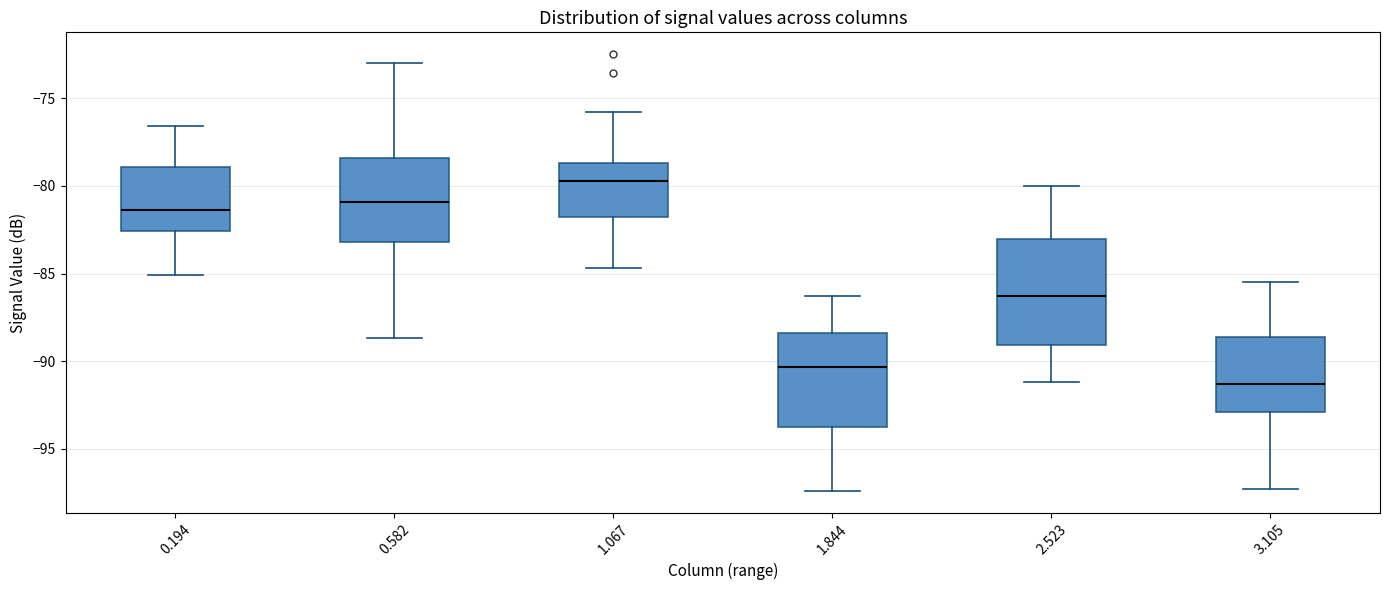

Reading left to right, read every box against the y-axis: the position of its median line, the range the box covers, and the ends of its whiskers. The values are not printed on the chart, so give them approximately, as read against the axis.

0.194: median -81.5, box -82.5 to -79.0, whiskers -85.0 to -76.5
0.582: median -81.0, box -83.0 to -78.5, whiskers -88.5 to -73.0
1.067: median -79.5, box -82.0 to -78.5, whiskers -84.5 to -76.0
1.844: median -90.5, box -93.5 to -88.5, whiskers -97.5 to -86.5
2.523: median -86.5, box -89.0 to -83.0, whiskers -91.0 to -80.0
3.105: median -91.5, box -93.0 to -88.5, whiskers -97.5 to -85.5